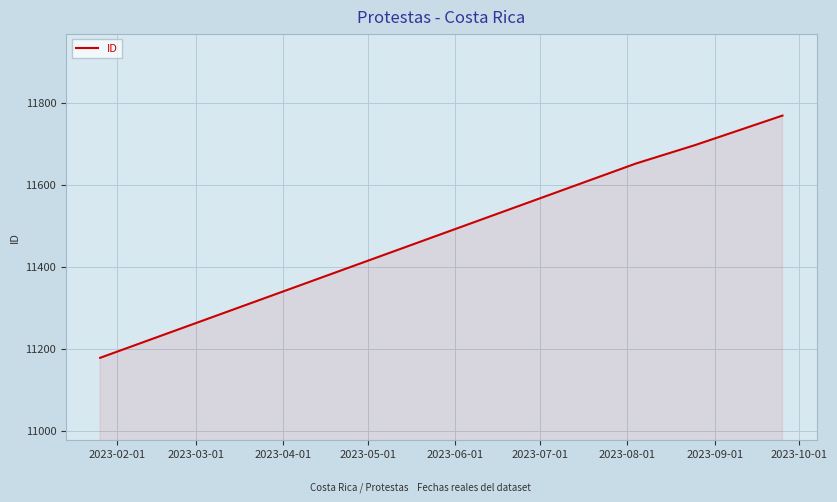

What is the difference between the second highest and minimum values?

519